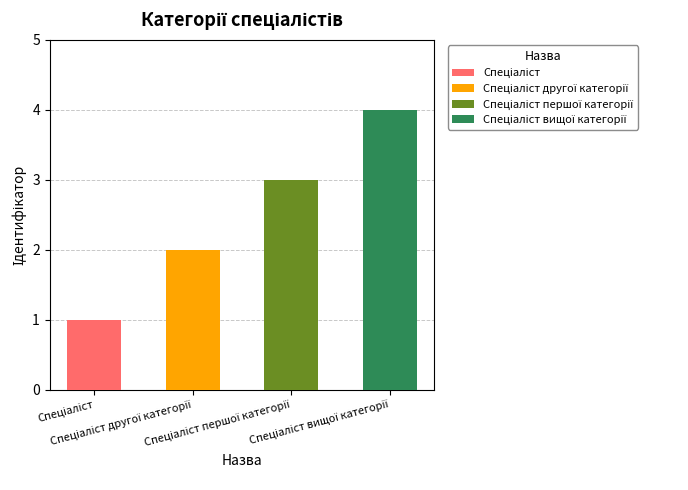

Which has a higher value, Спеціаліст першої категорії or Спеціаліст вищої категорії?

Спеціаліст вищої категорії